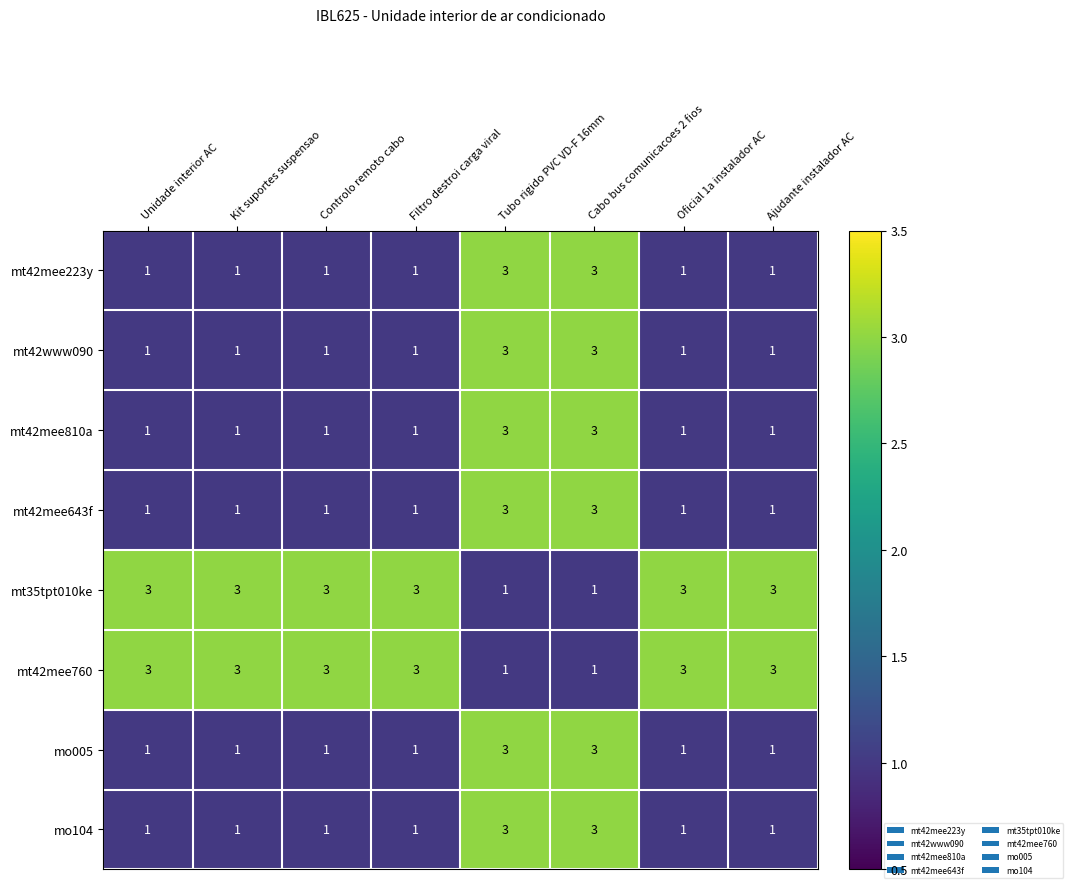

What is the sum of the mt35tpt010ke values at Filtro destroi carga viral and Kit suportes suspensao?

6